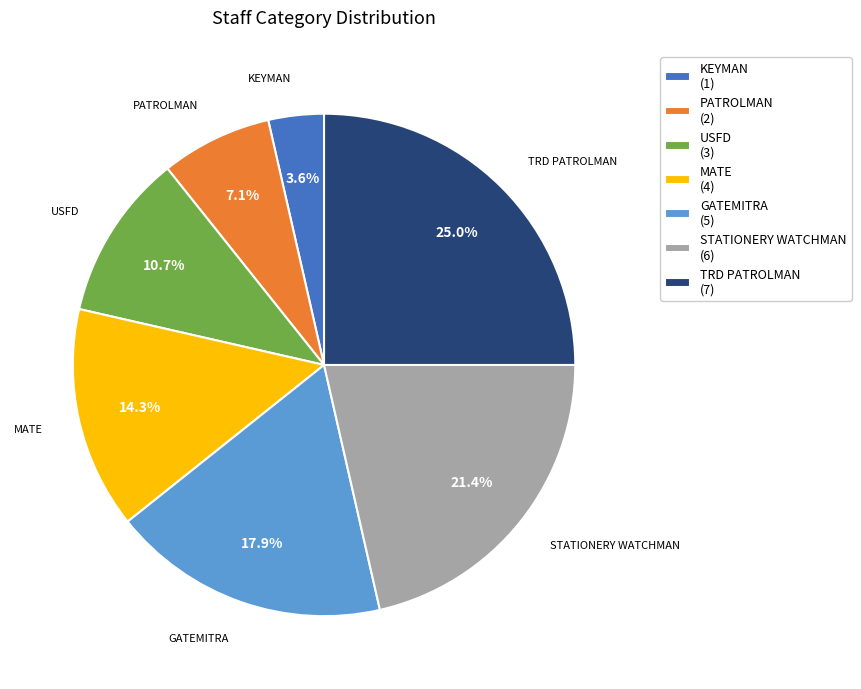

Combined, what portion of the pie is PATROLMAN (2) and TRD PATROLMAN (7)?

32.1%